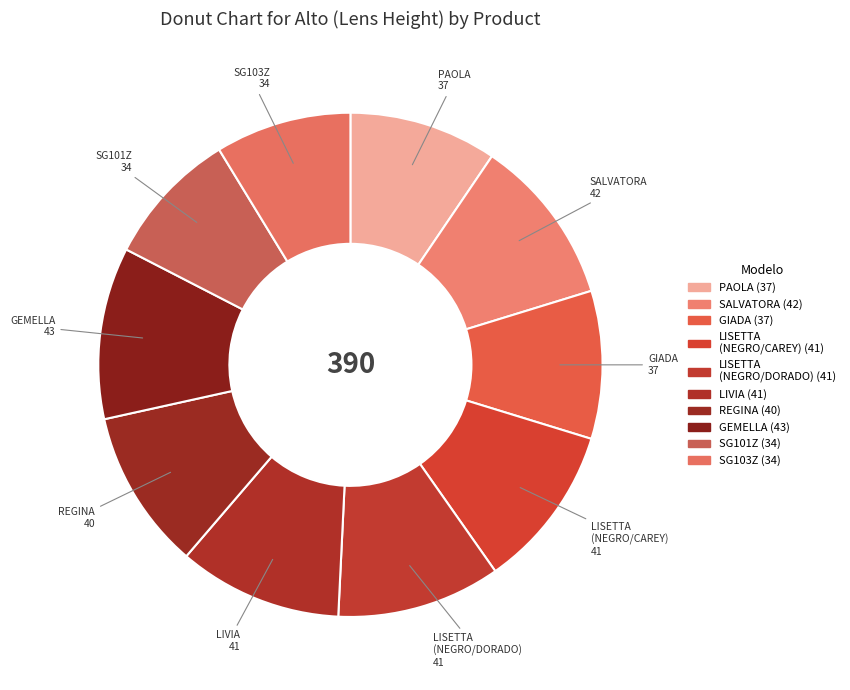

To the nearest percent, what is the difference between the largest and smallest slice percentages?

2%